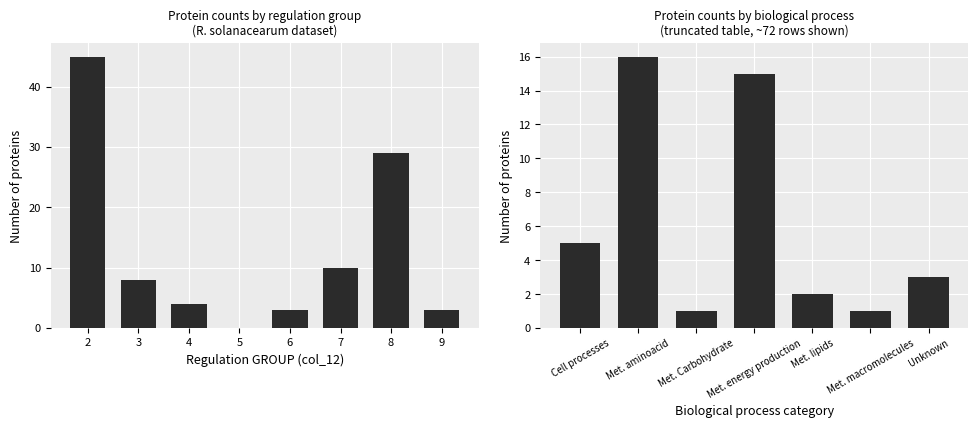

Count the number of categories in the chart.

8